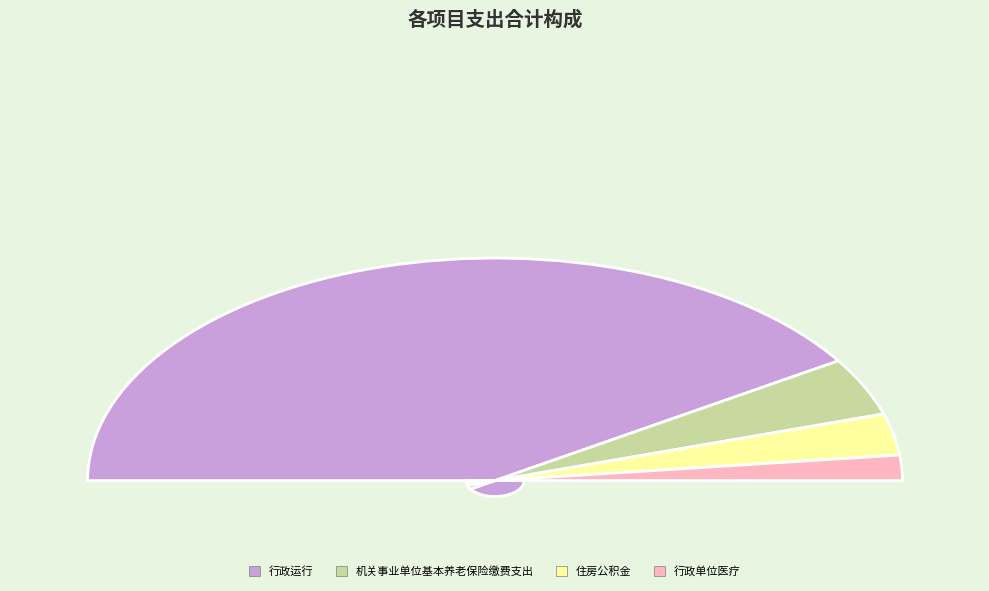

What is the change in value from 机关事业单位基本养老保险缴费支出 to 住房公积金?

-17492.6